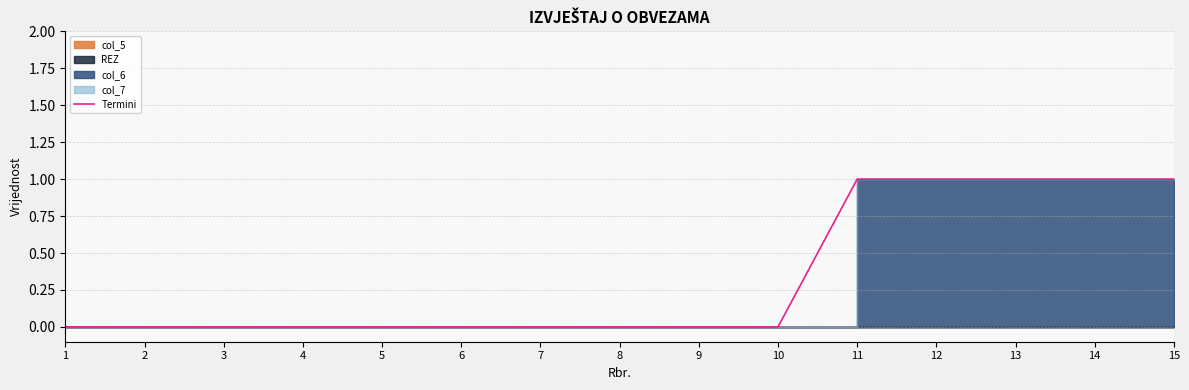

True or false: there are more than 0 points higher than both neighbors.

False